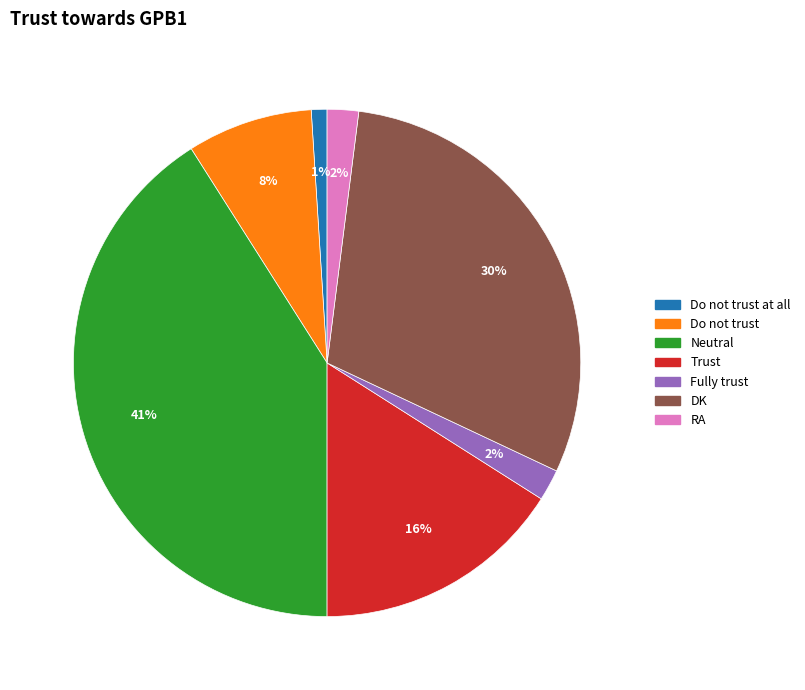

Is there a majority slice in this chart?

No